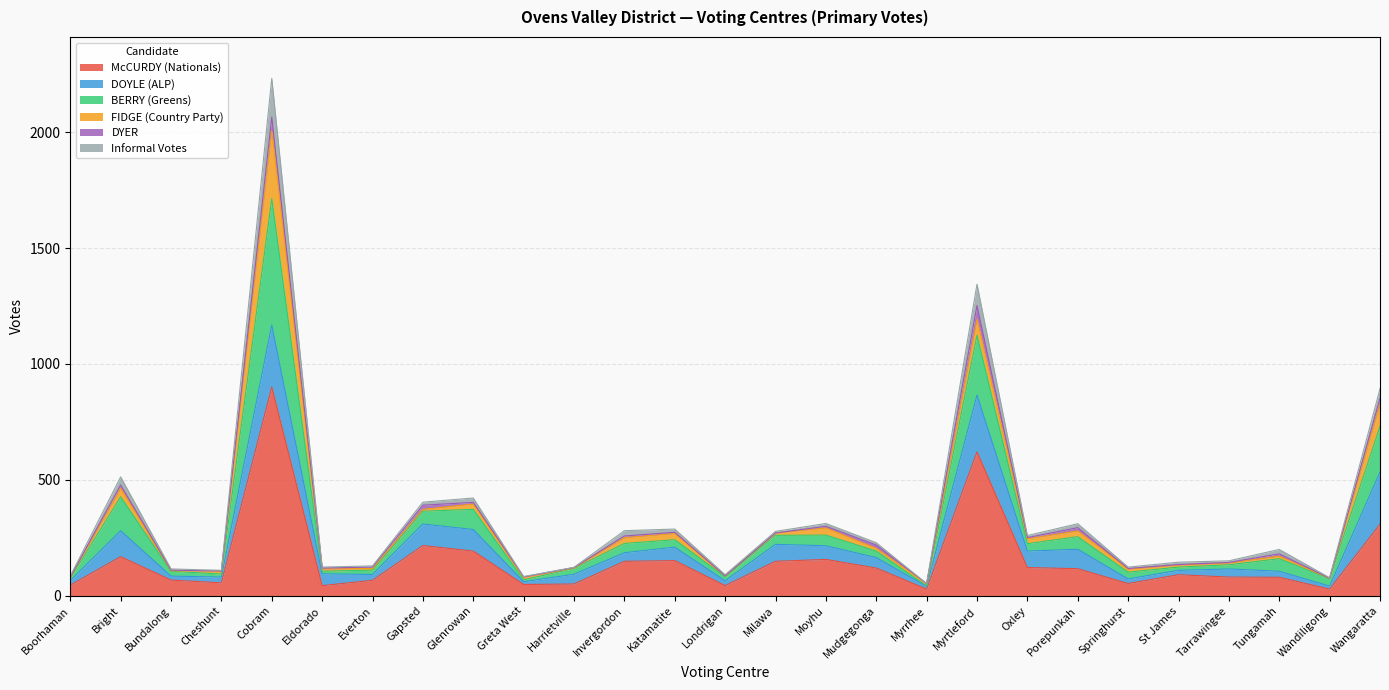

True or false: BERRY (Greens) and McCURDY (Nationals) cross at least once.

False